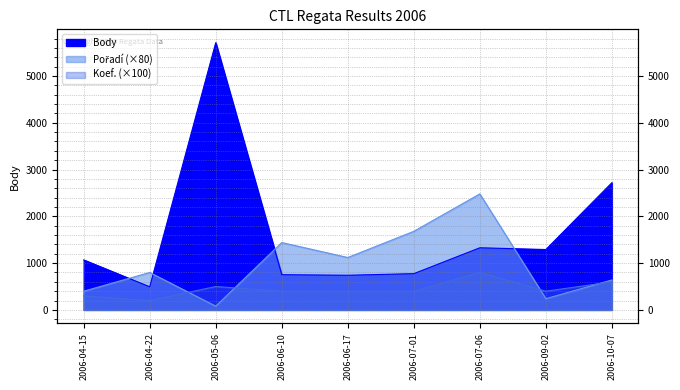

Does the chart display data point markers on the line(s)?

No